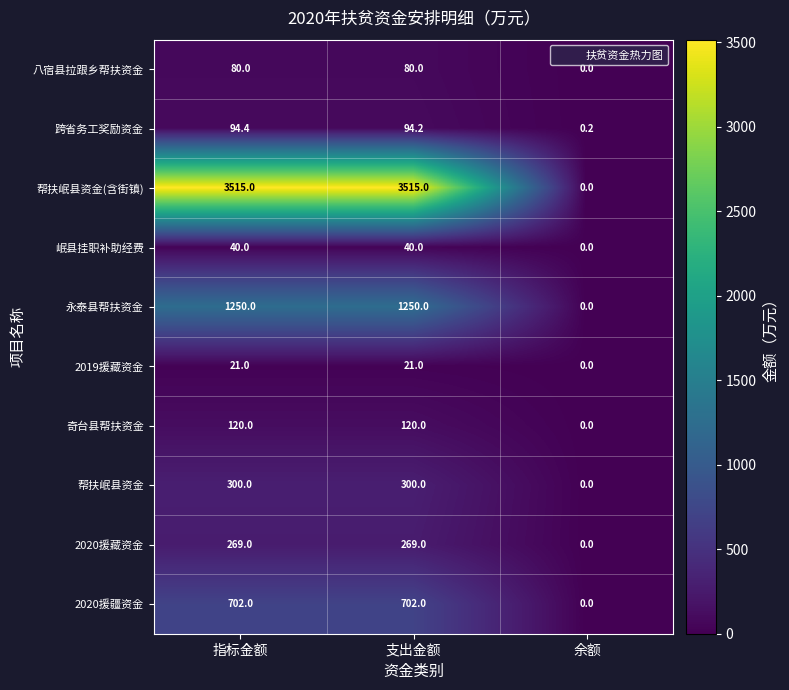

What is the approximate value of 跨省务工奖励资金 at 指标金额?

94.4